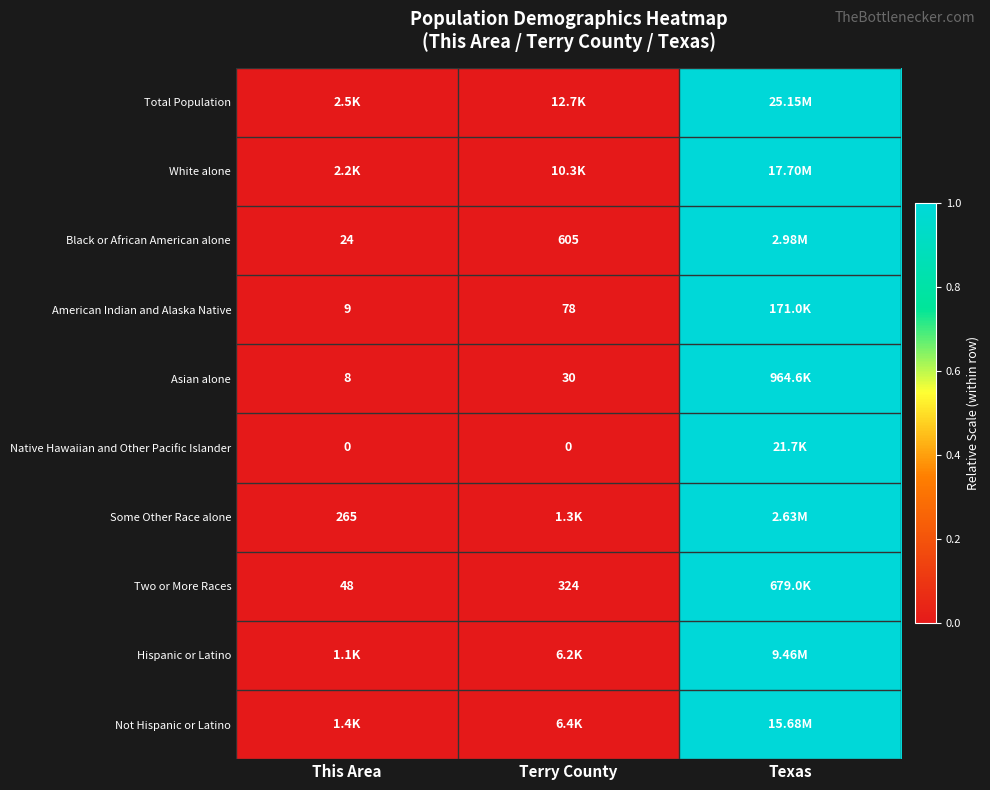

Which series has the largest range (max minus min)?

Total Population